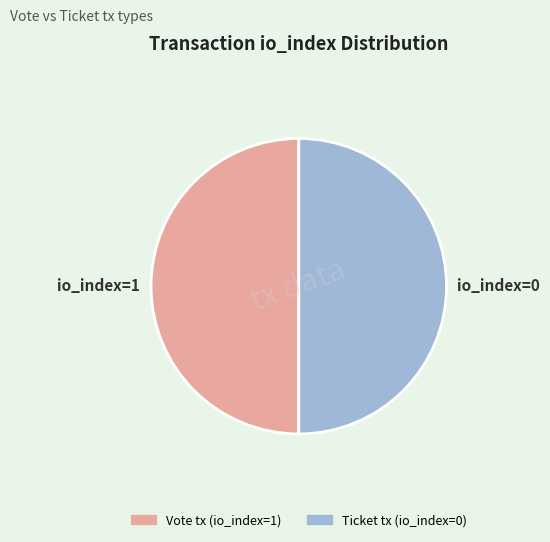

Combined, do Vote tx (io_index=1) and Ticket tx (io_index=0) account for over 50%?

Yes